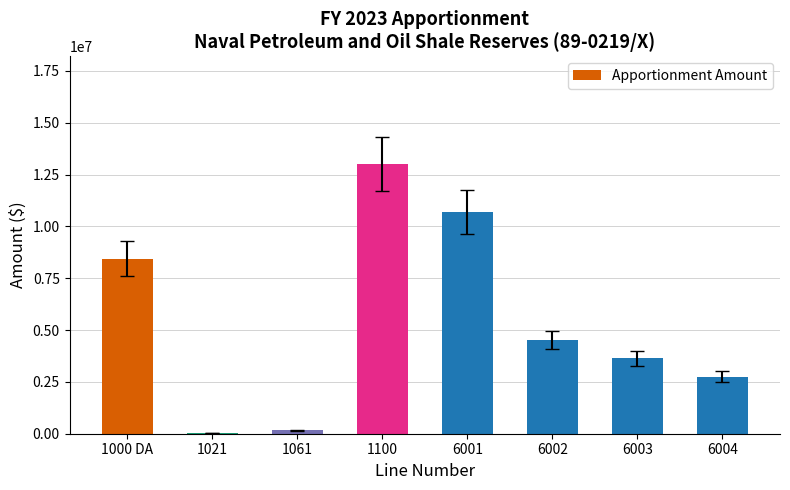

Reading left to right, extract all data points from this chart.

8441436	26856	156855	13004000	10709981	4526263	3641080	2751823